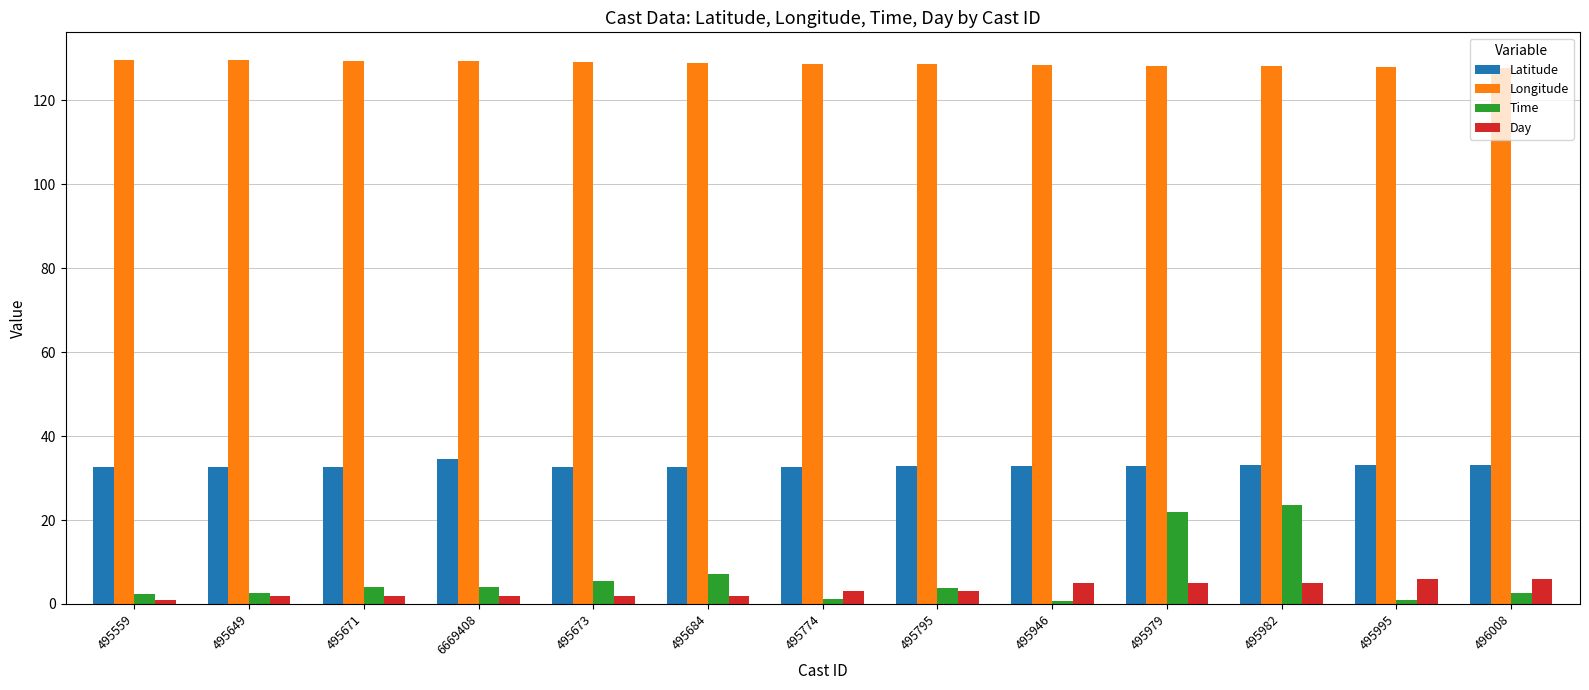

What is the difference between the second highest and second lowest values in the Time series?

21.0